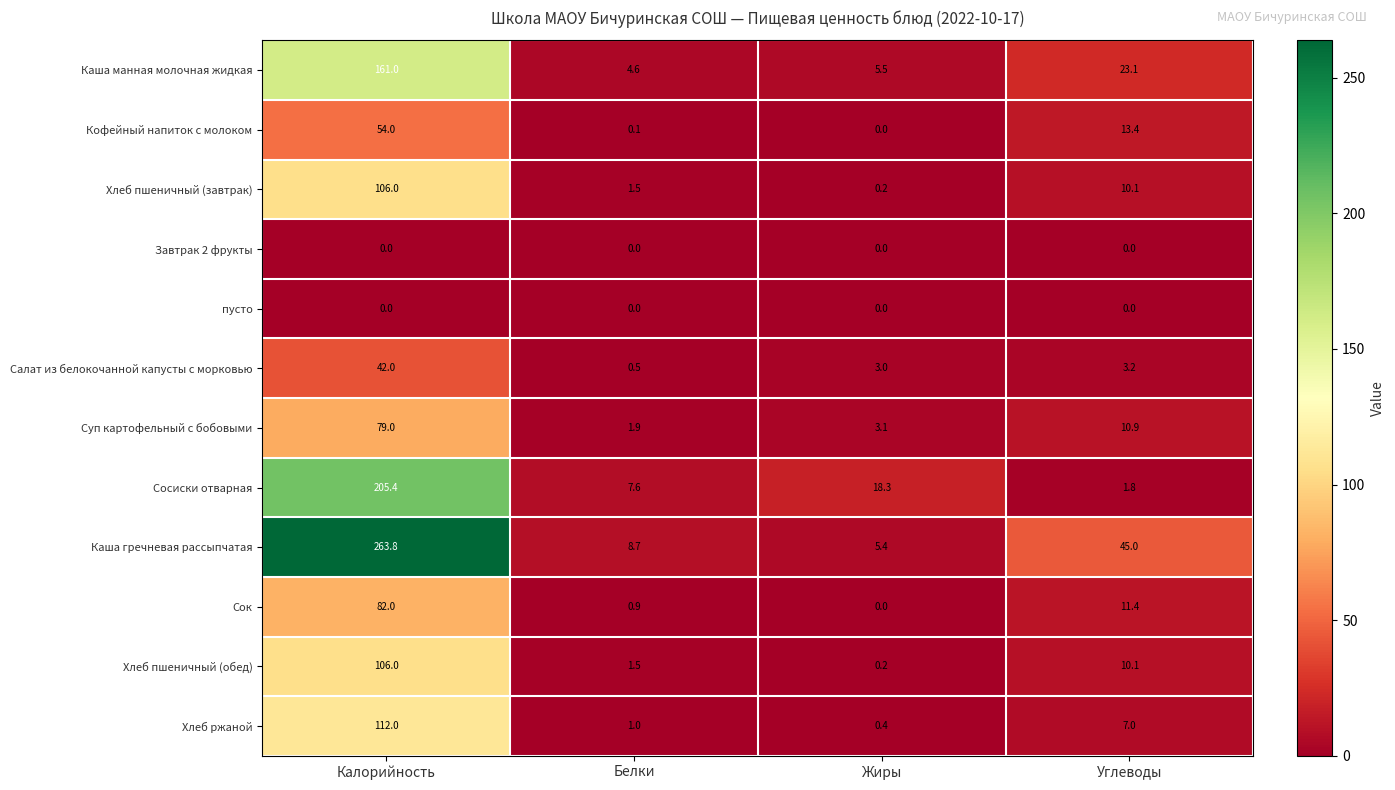

The value of Хлеб пшеничный (обед) at Белки is 2.2. True or false?

False